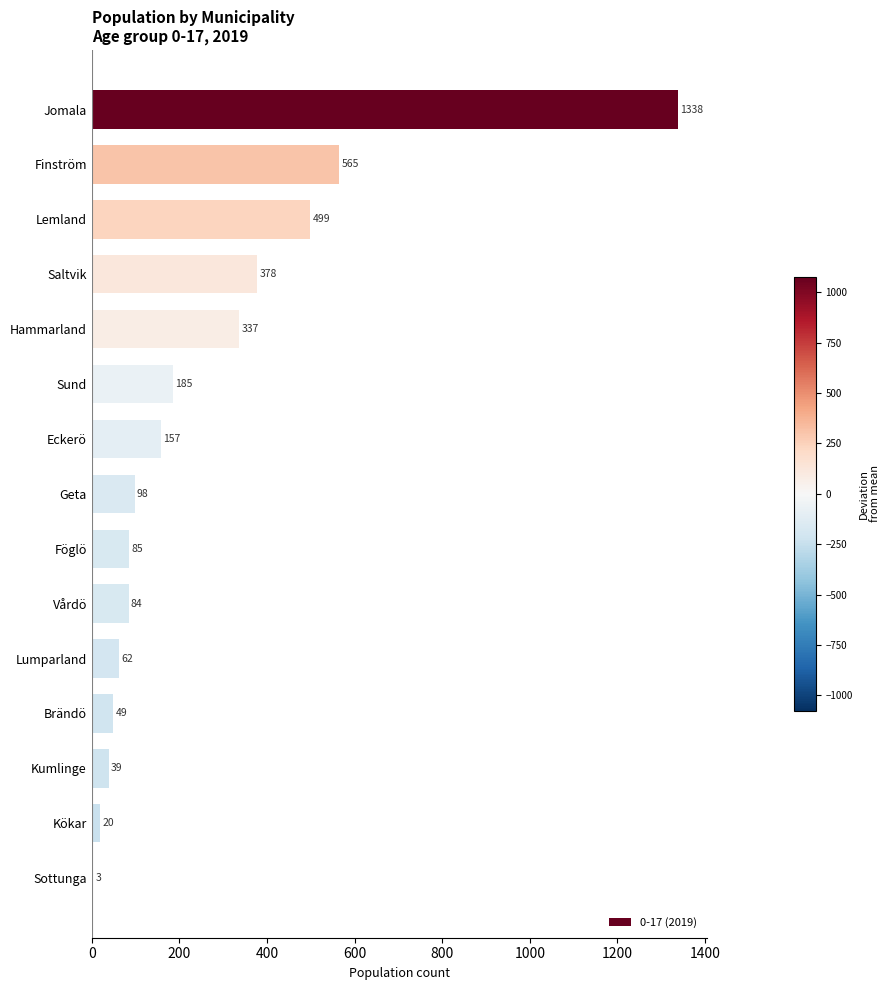

True or false: the data shows 135 at Föglö.

False